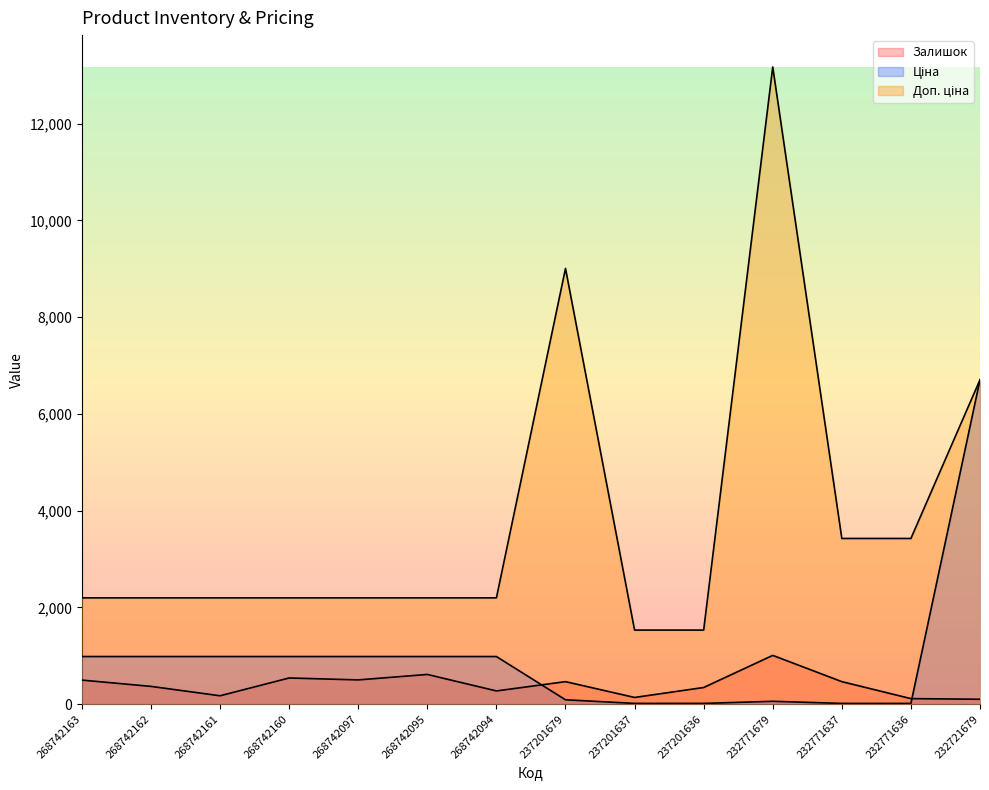

True or false: Ціна and Доп. ціна cross at least once.

False